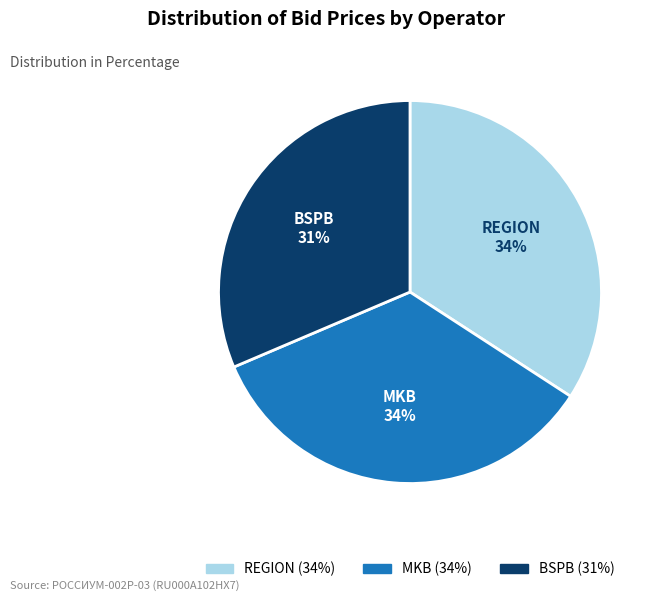

What percentage is the MKB slice, to the nearest percent?

34%